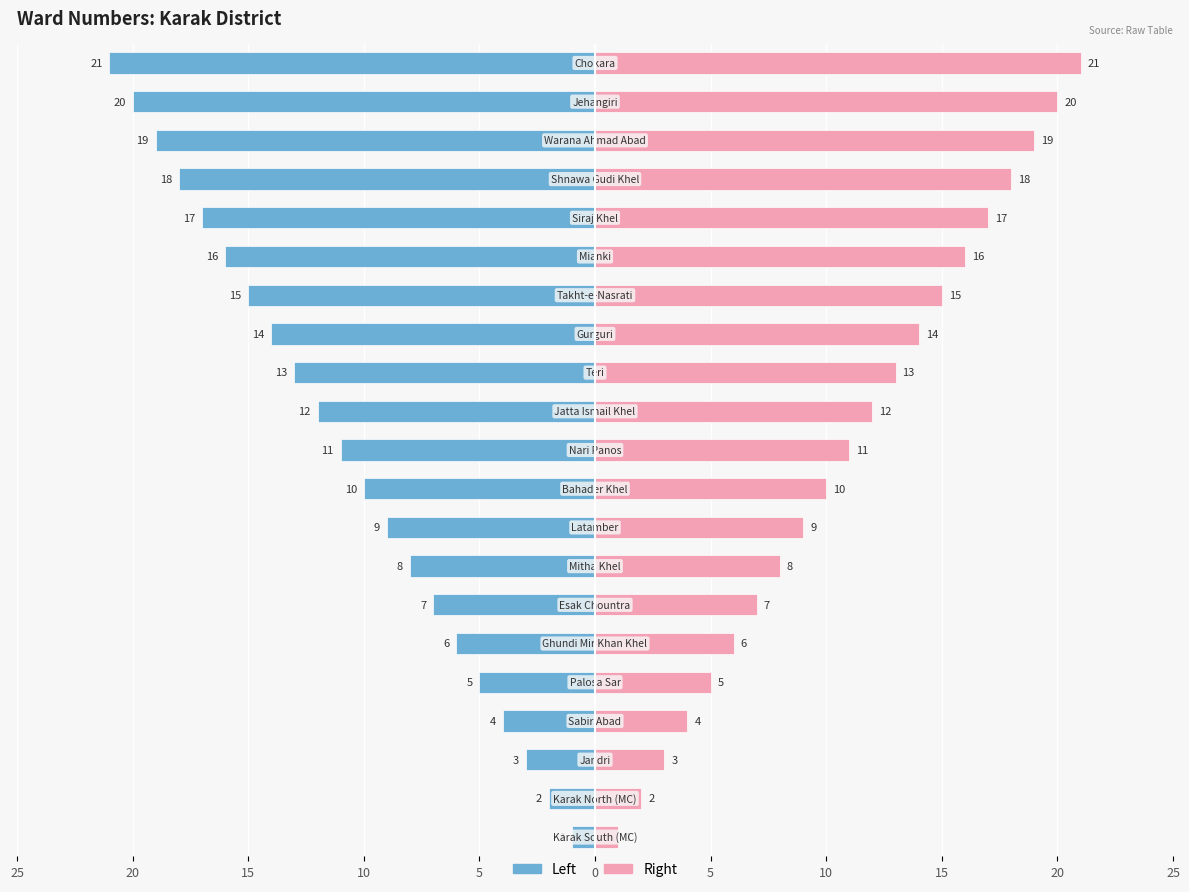

What is the difference between the maximum and minimum values in the S. No (Left) series?

20